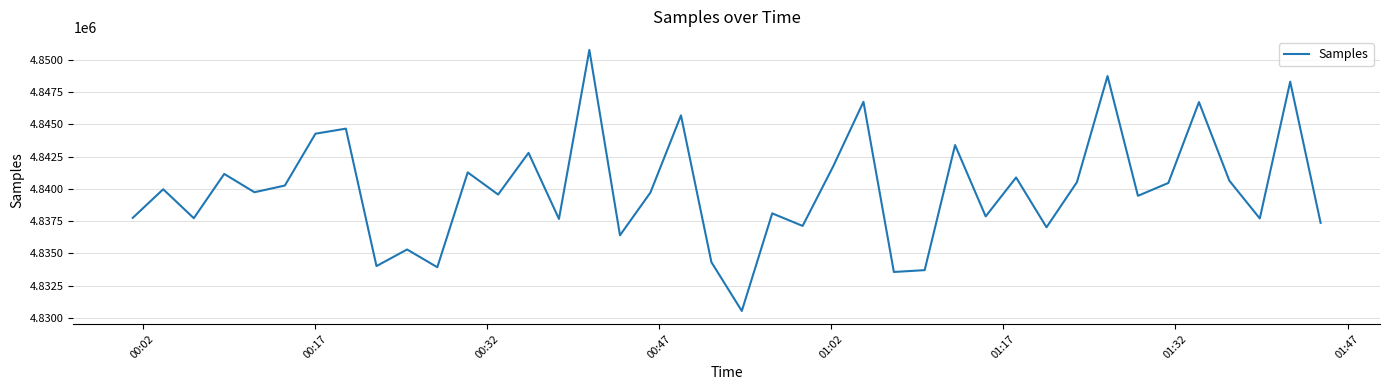

What is the difference between the maximum and minimum values?

20239